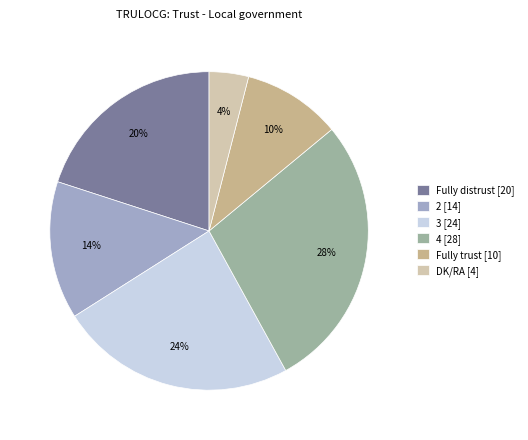

Rank the categories by value from highest to lowest.

4, 3, Fully distrust, 2, Fully trust, DK/RA